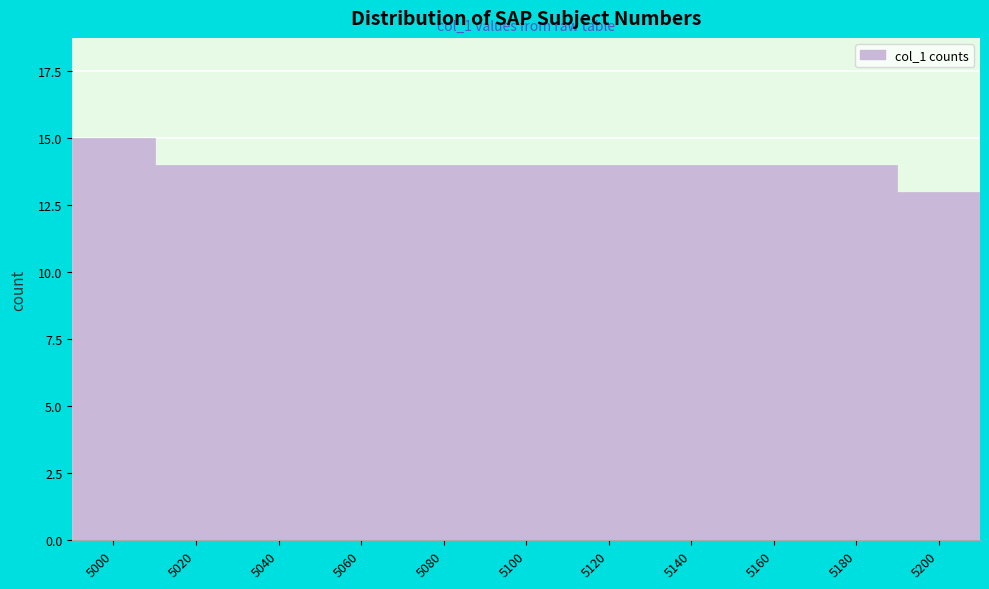

Reading right to left, transcribe all the data shown in this chart.

5200=13	5180=14	5160=14	5140=14	5120=14	5100=14	5080=14	5060=14	5040=14	5020=14	5000=15